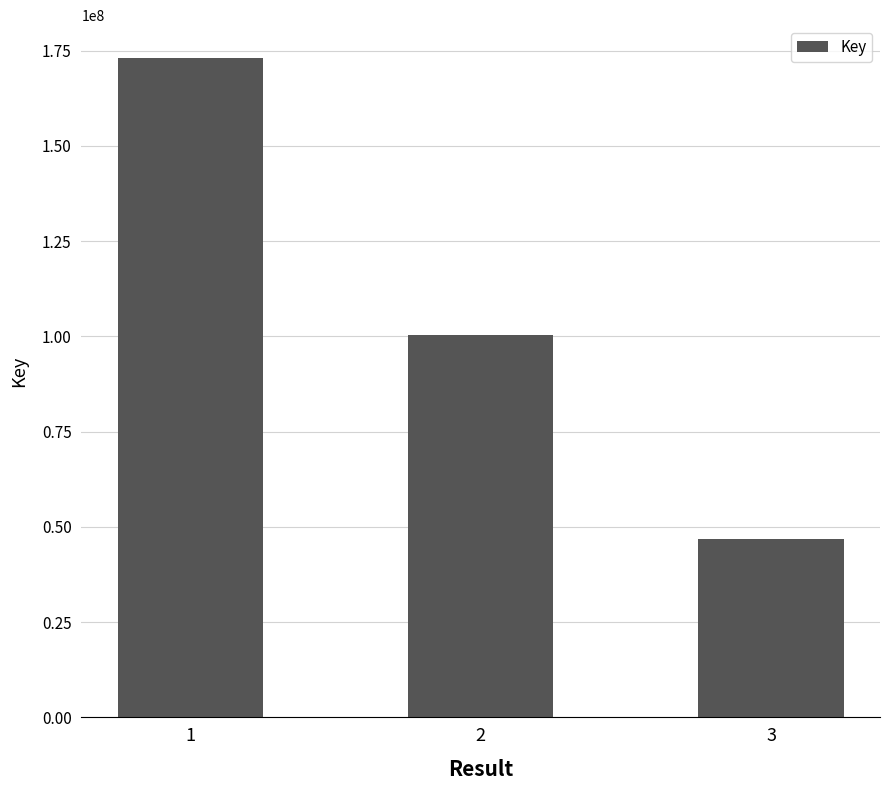

List the labels in order of value, largest first.

1, 2, 3